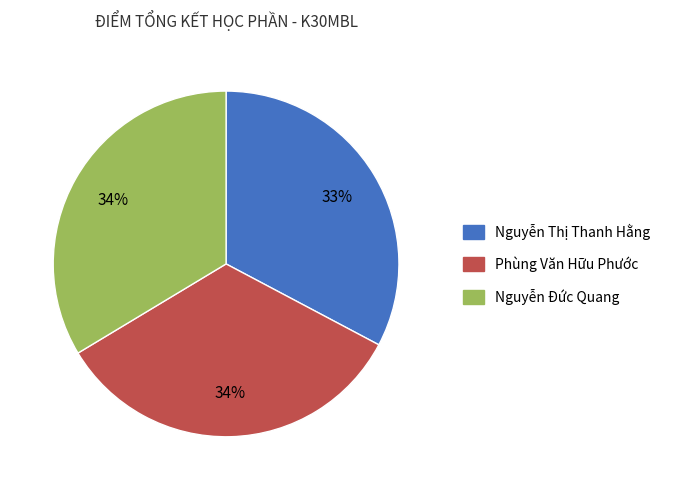

True or false: Phùng Văn Hữu Phước accounts for 34% of the total.

True